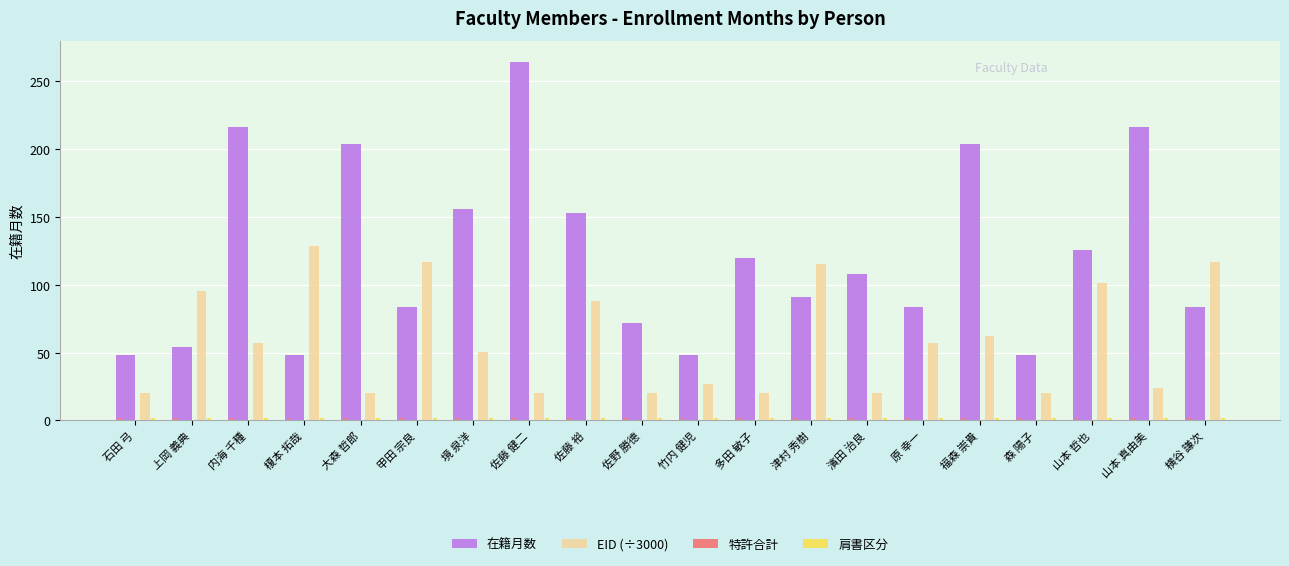

Which has a higher value, 津村 秀樹 or 山本 真由美?

山本 真由美